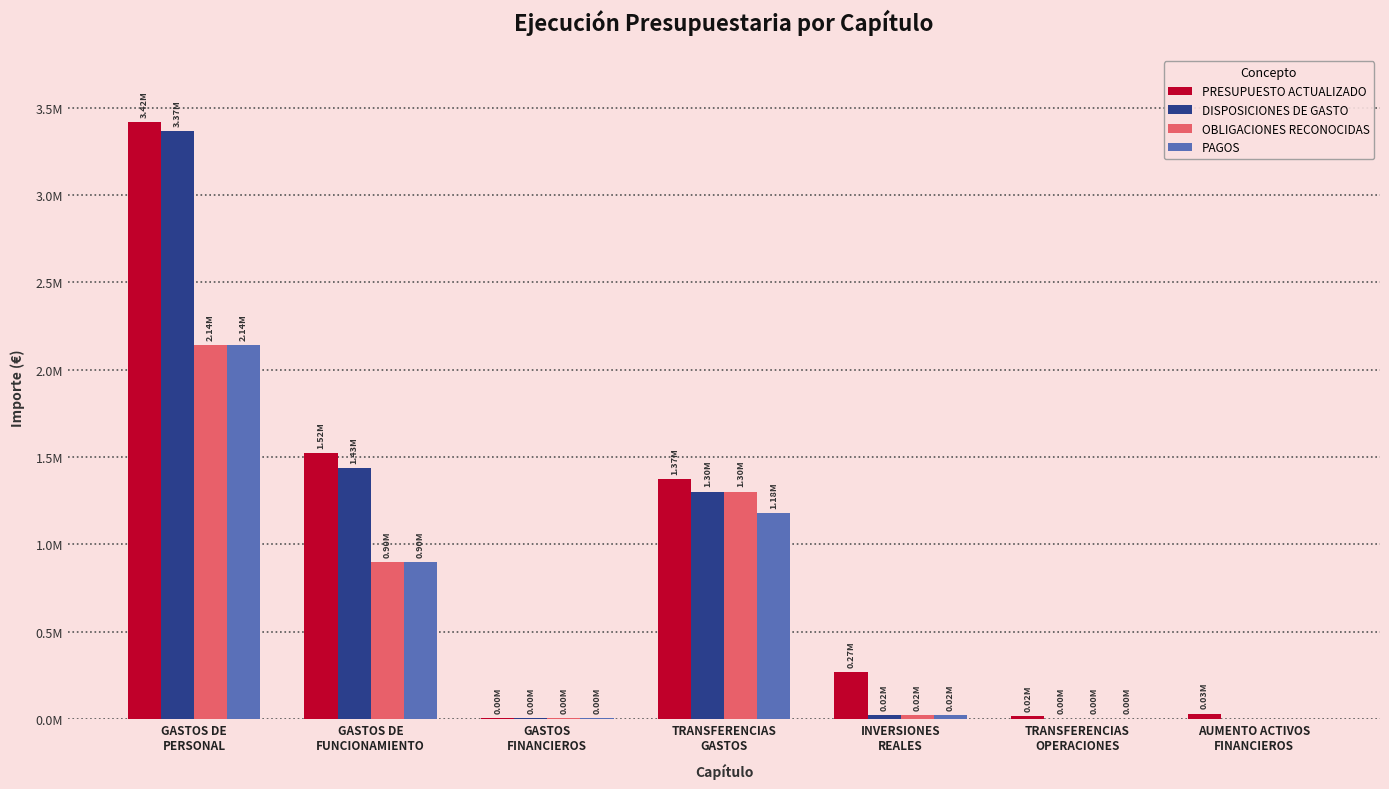

Rank the categories by PRESUPUESTO ACTUALIZADO value from lowest to highest.

GASTOS
FINANCIEROS, TRANSFERENCIAS
OPERACIONES, AUMENTO ACTIVOS
FINANCIEROS, INVERSIONES
REALES, TRANSFERENCIAS
GASTOS, GASTOS DE
FUNCIONAMIENTO, GASTOS DE
PERSONAL